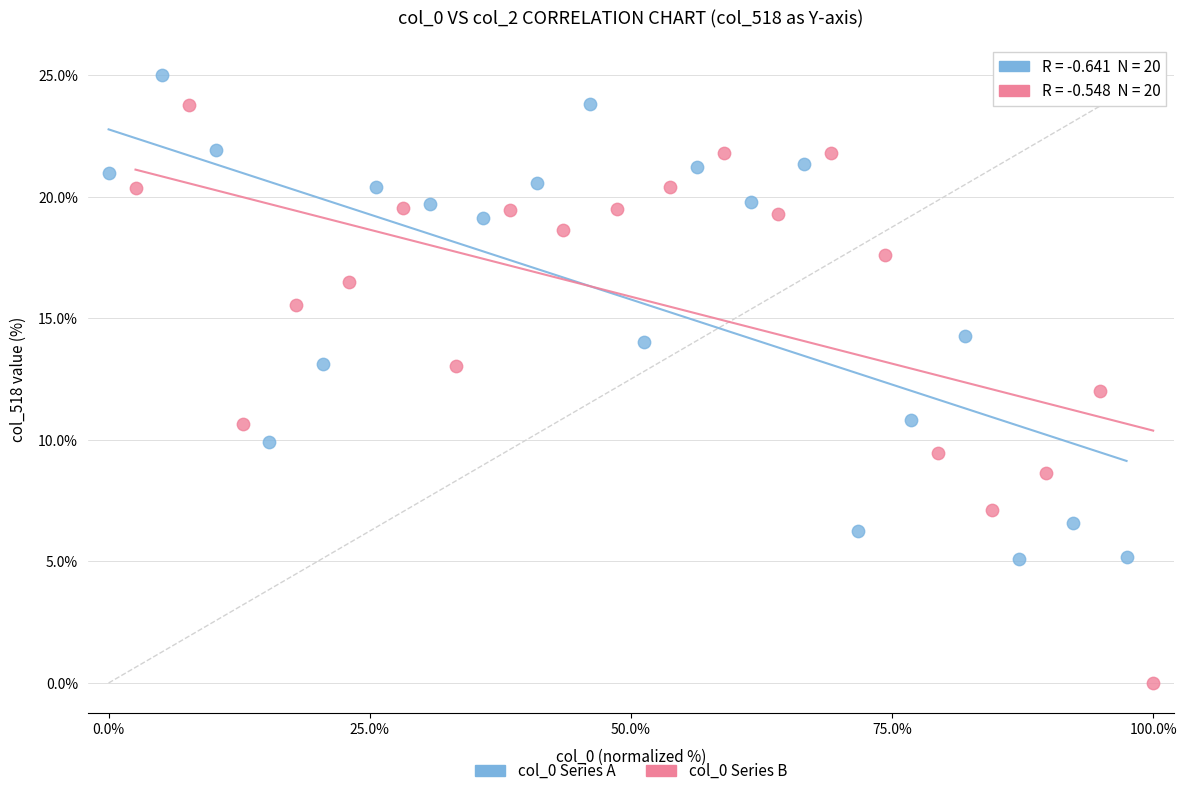

Which series has the largest Y range (max minus min)?

col_0 Series B